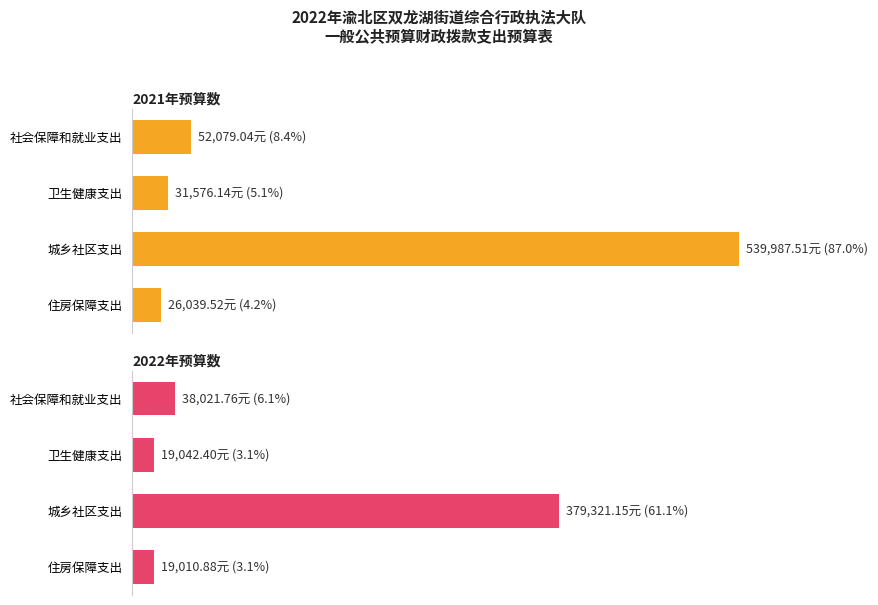

What are all the series names shown in the legend?

2021年预算数, 2022年预算数